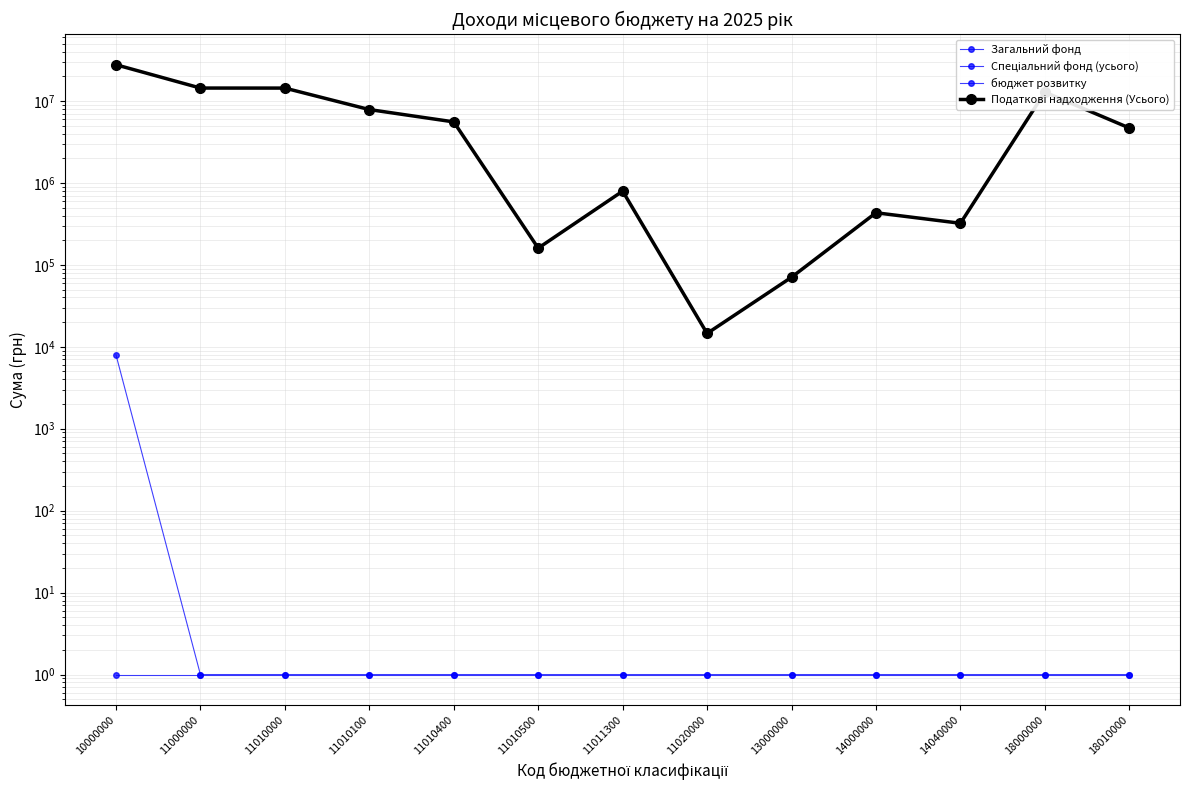

What is the total value across all series at 11010000?

28747616